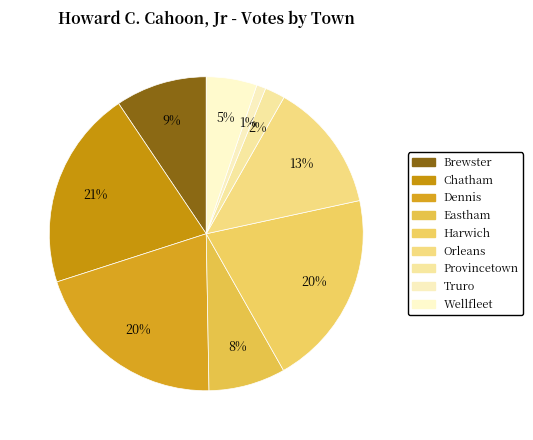

What percentage is the Dennis slice, to the nearest percent?

20%